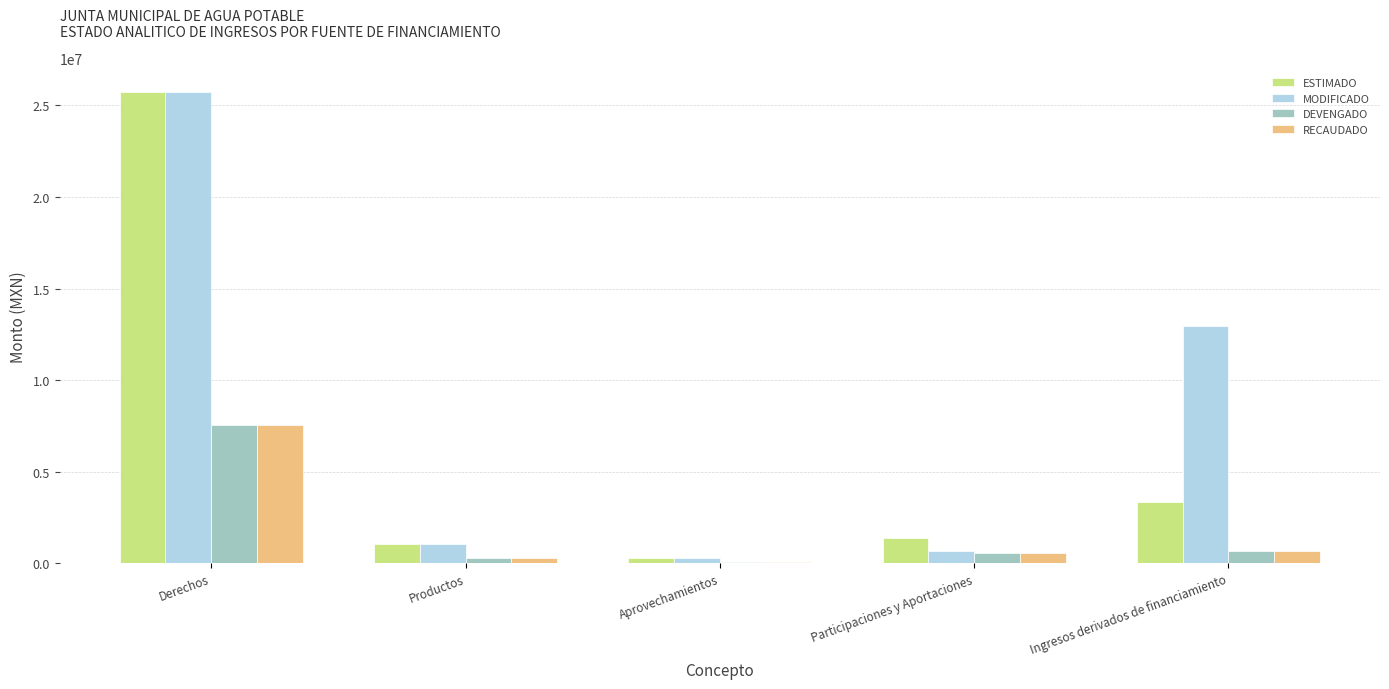

What is the lowest value of the DEVENGADO series?

98166.4